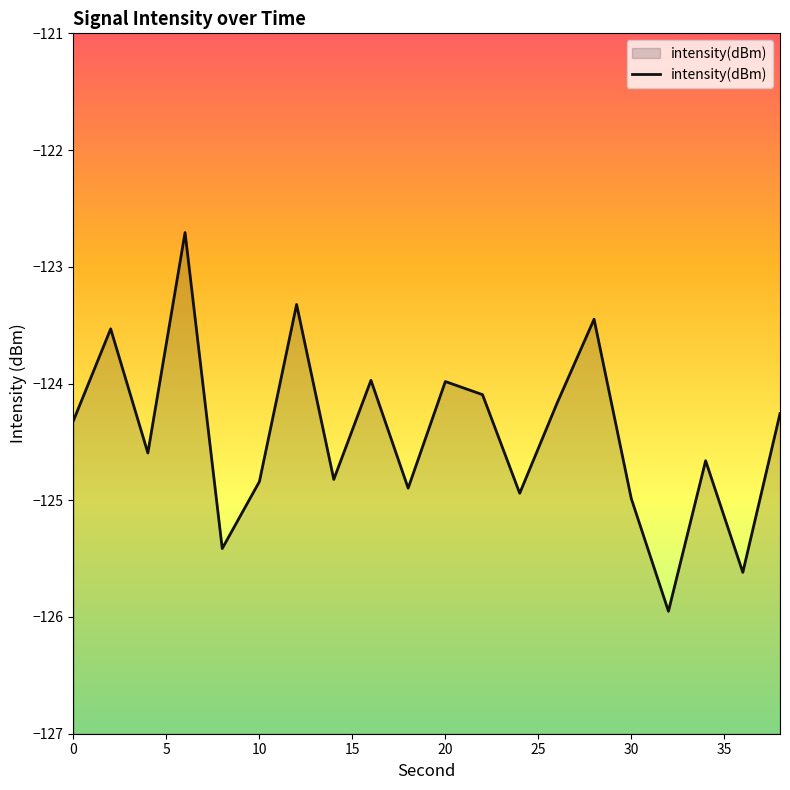

What is the greatest value displayed?

-122.7